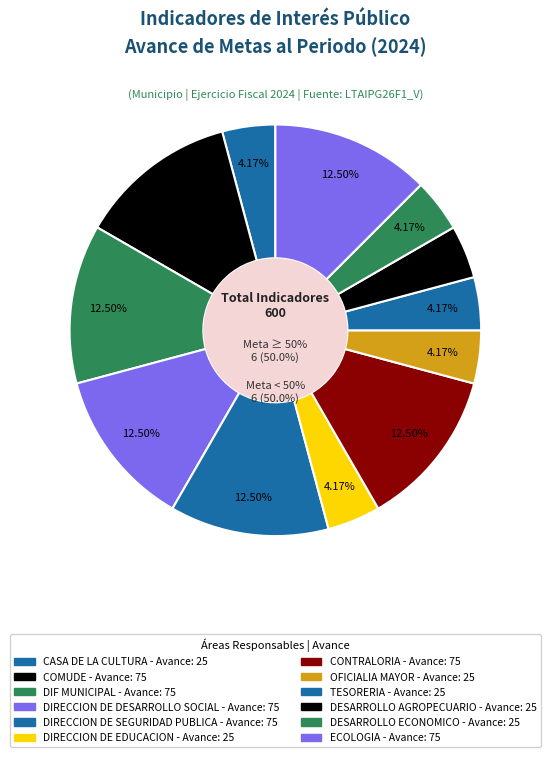

What is the ratio of the value at ECOLOGIA to the value at OFICIALIA MAYOR?

3.0